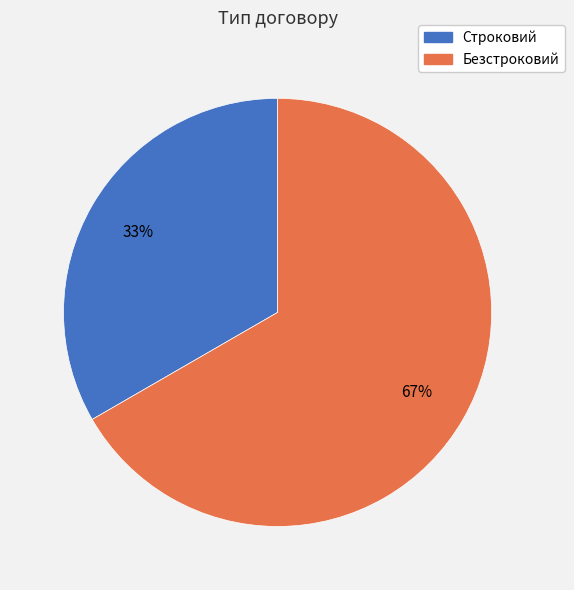

Rank the categories by value from highest to lowest.

Безстроковий, Строковий